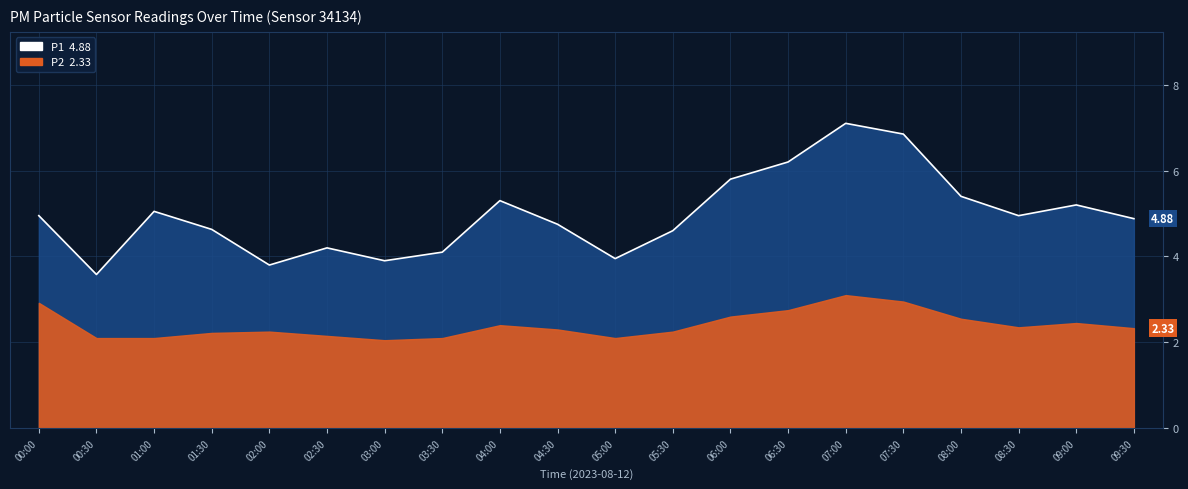

Reading left to right, what are all the values shown in this chart?

5.0	3.6	5.0	4.6	3.8	4.2	3.9	4.1	5.3	4.8	4.0	4.6	5.8	6.2	7.1	6.8	5.4	5.0	5.2	4.9